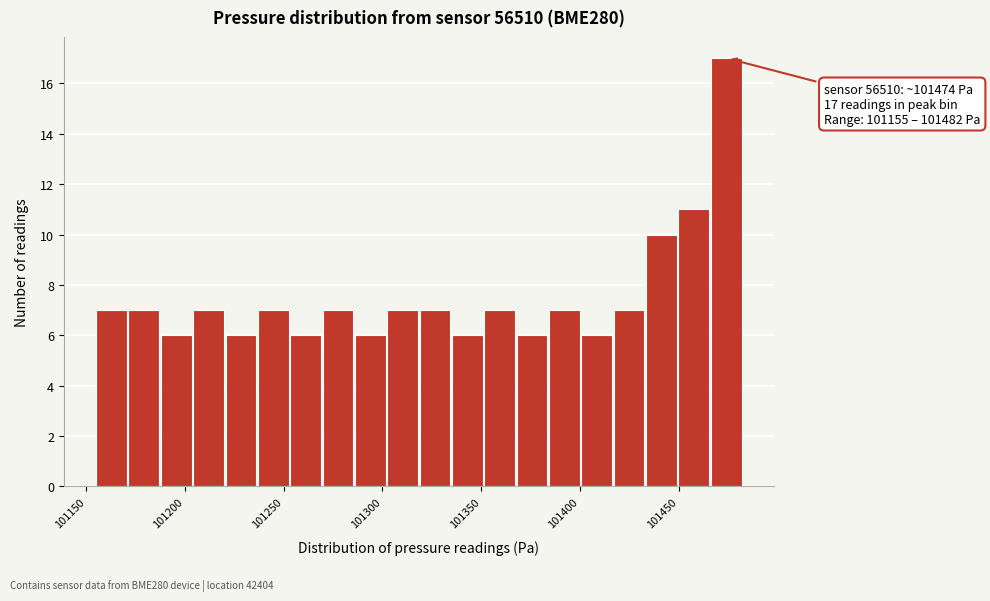

Read against the x-axis, roughly where is the centre of the tallest bar?

101475